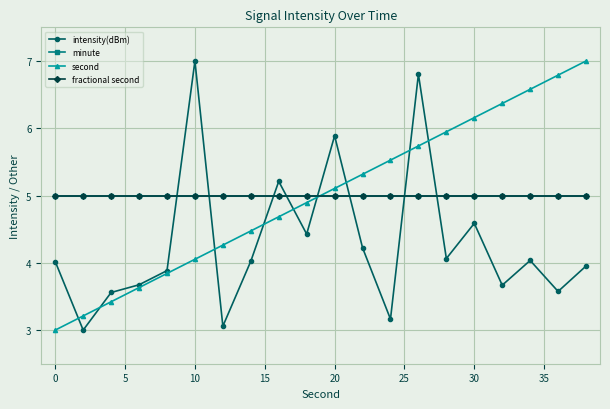

Is this an area chart (filled region under the line)?

No